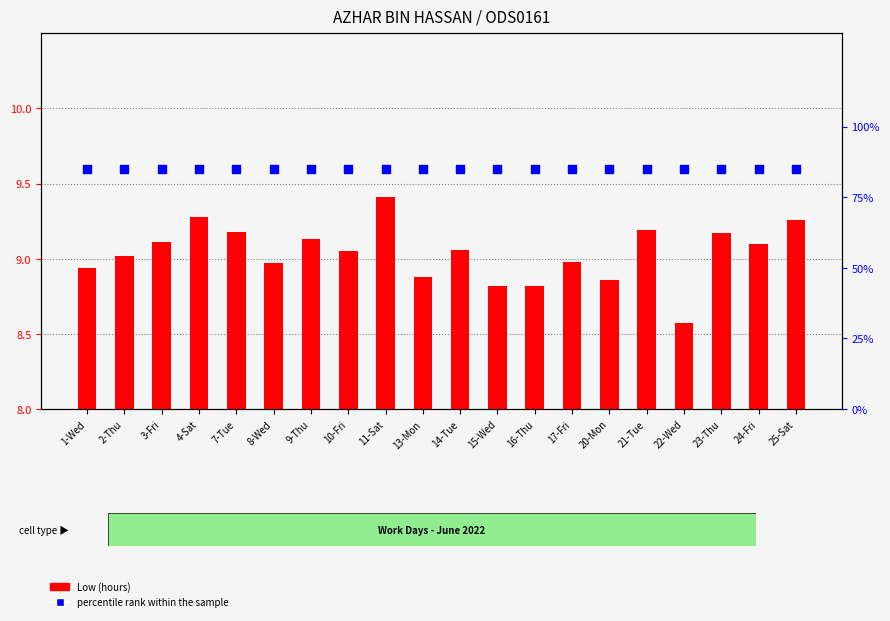

At how many categories does at least one series exceed 75?

20